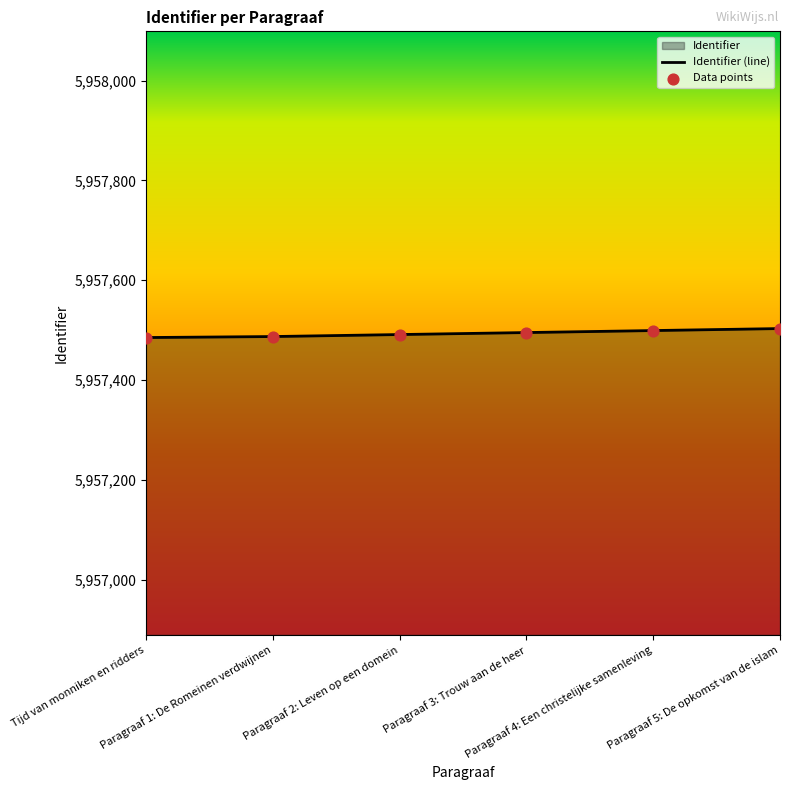

What is the change in value from Paragraaf 3: Trouw aan de heer to Paragraaf 5: De opkomst van de islam?

+8